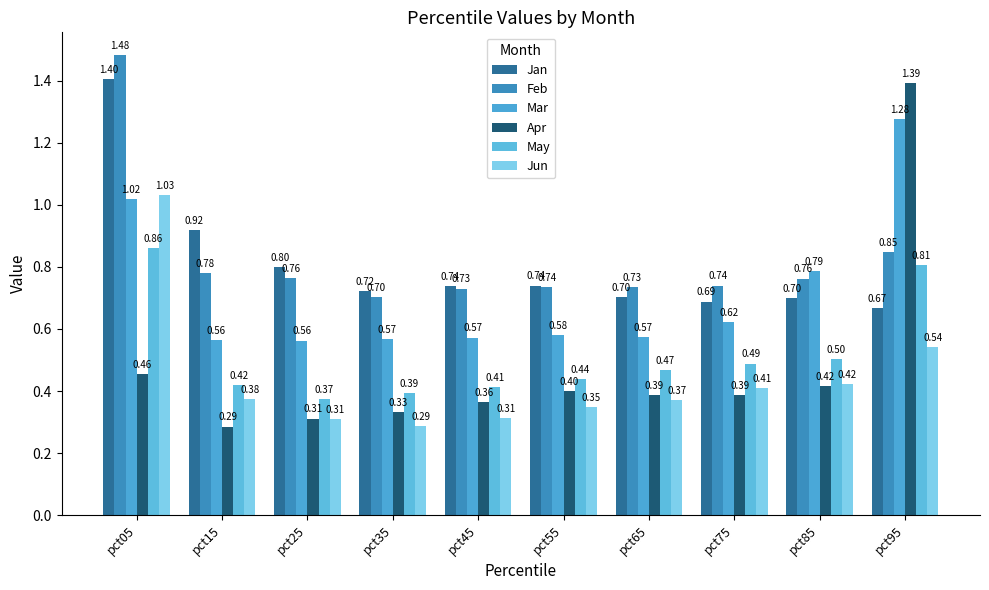

Which category has the highest value in the Apr series?

pct95